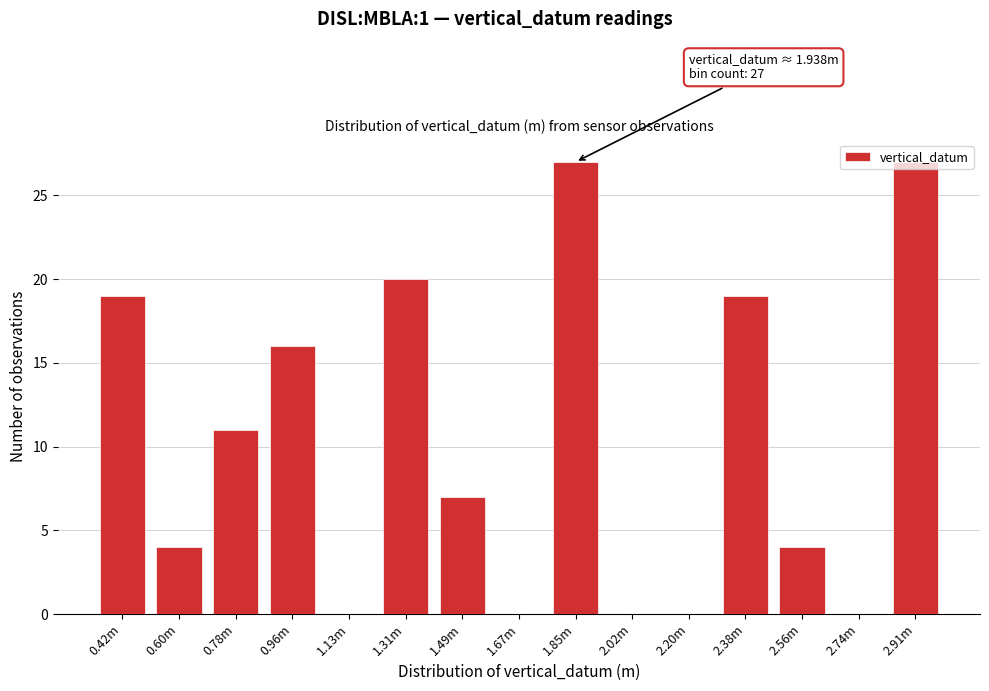

What is the sum of the values at 2.02m and 0.96m?

16